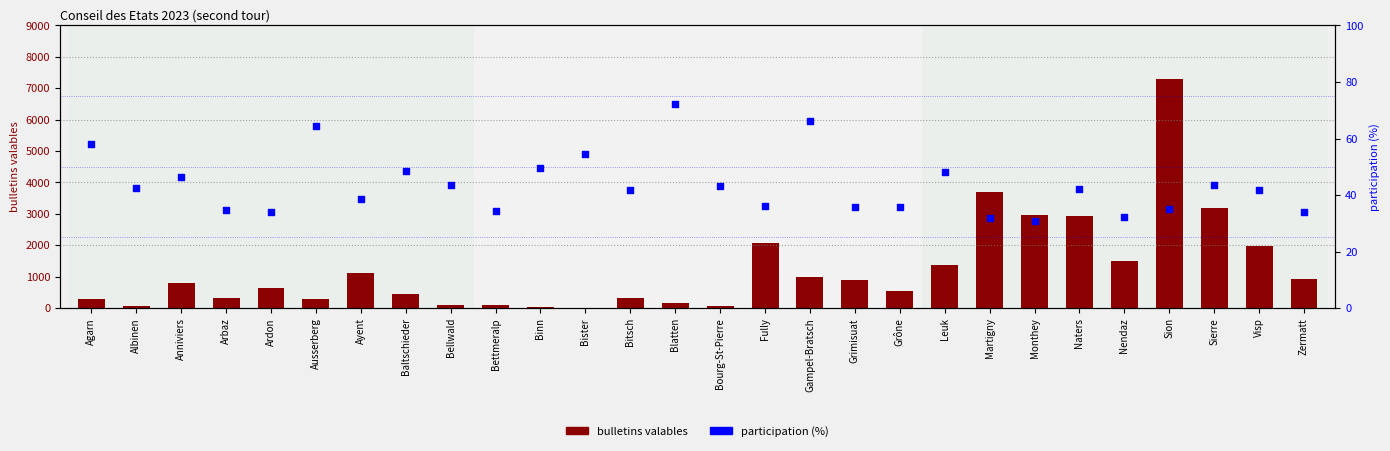

At how many categories does at least one series exceed 6266?

1